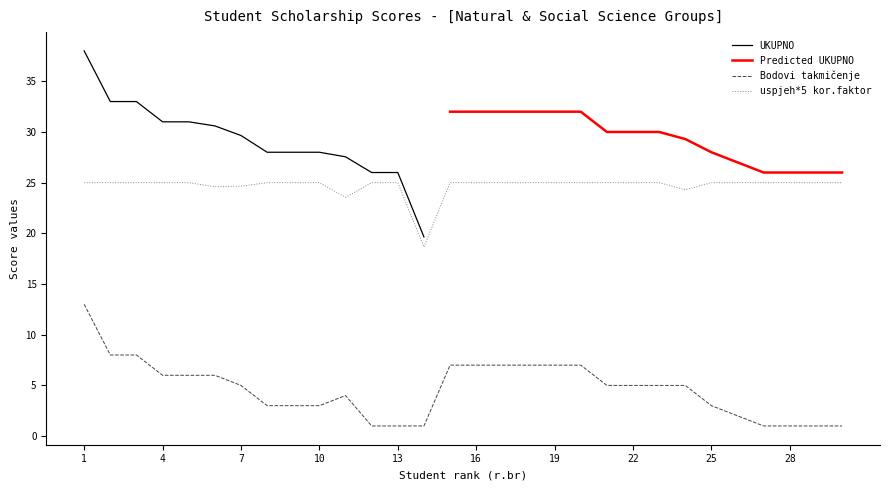

Which category has the highest value in the Uspjeh series?

1